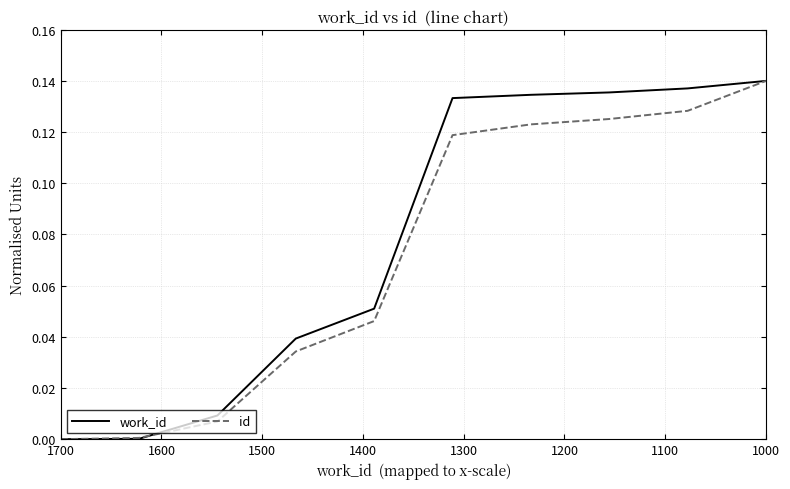

How many values in id are above zero?

9